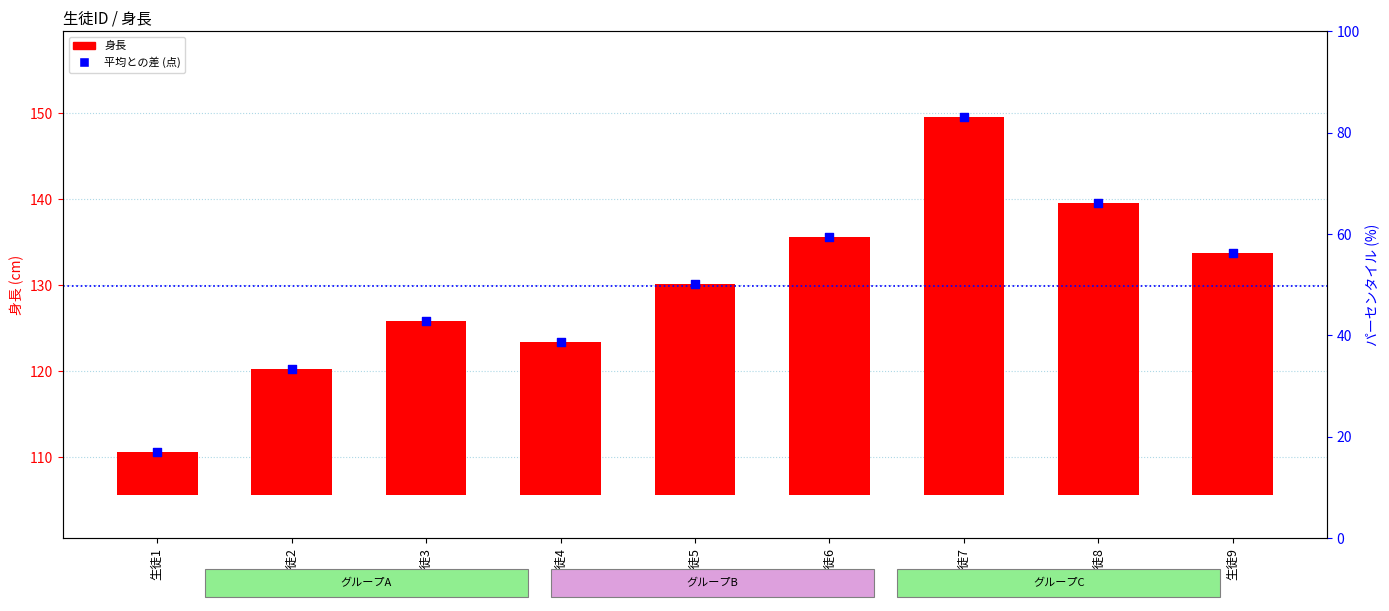

At how many categories does at least one series exceed 34?

9